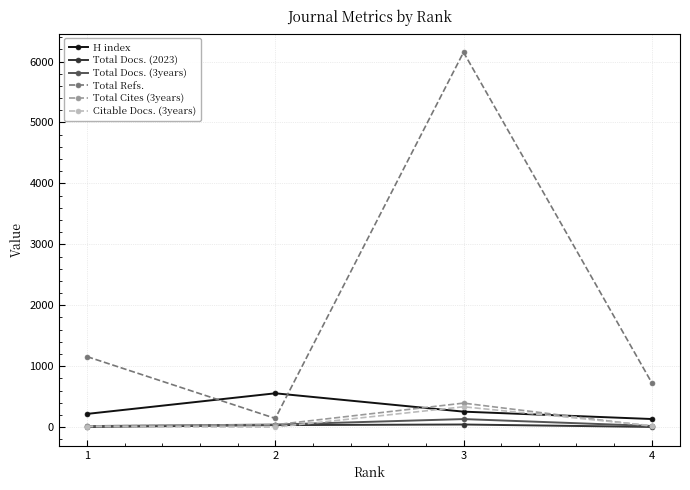

How many data points in H index are less than 254?

2